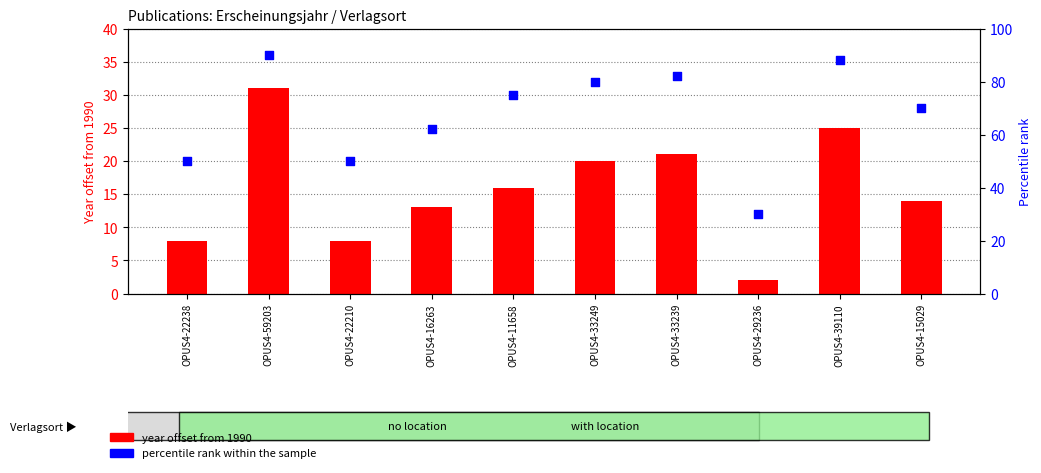

Which series contains the lowest Y value?

year offset from 1990